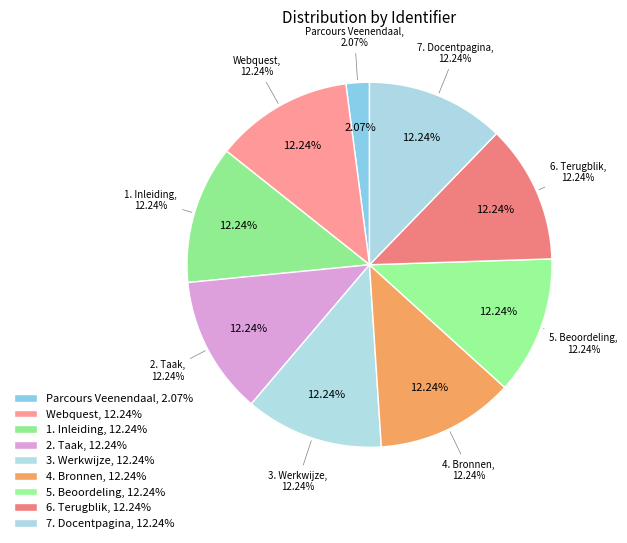

To the nearest percent, what percentage of the pie is Parcours Veenendaal?

2%